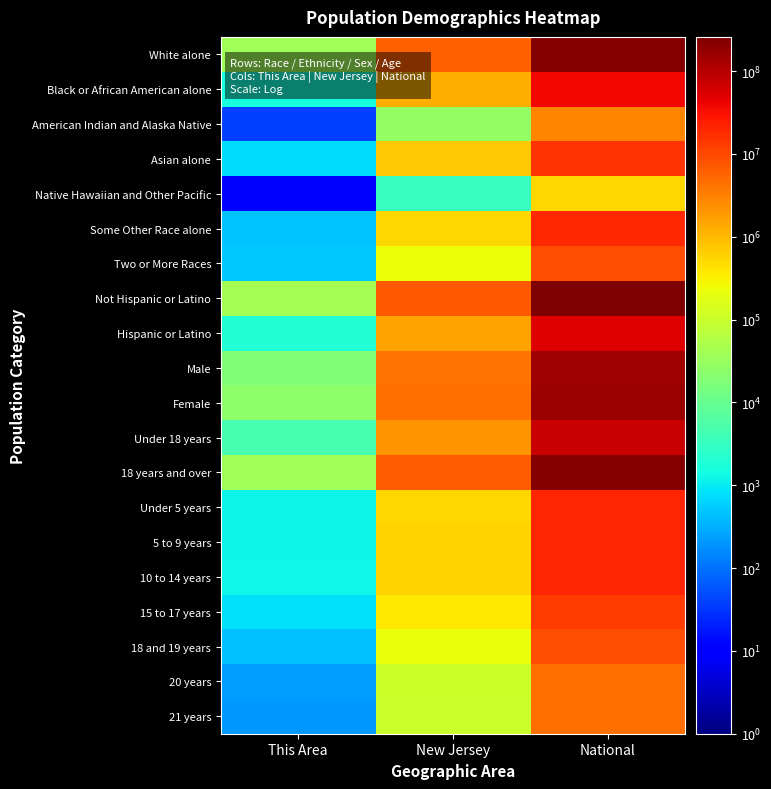

Rank the series by their maximum value, from lowest to highest.

Native Hawaiian and Other Pacific, American Indian and Alaska Native, 21 years, 20 years, Two or More Races, 18 and 19 years, 15 to 17 years, Asian alone, Some Other Race alone, Under 5 years, 5 to 9 years, 10 to 14 years, Black or African American alone, Hispanic or Latino, Under 18 years, Male, Female, White alone, 18 years and over, Not Hispanic or Latino